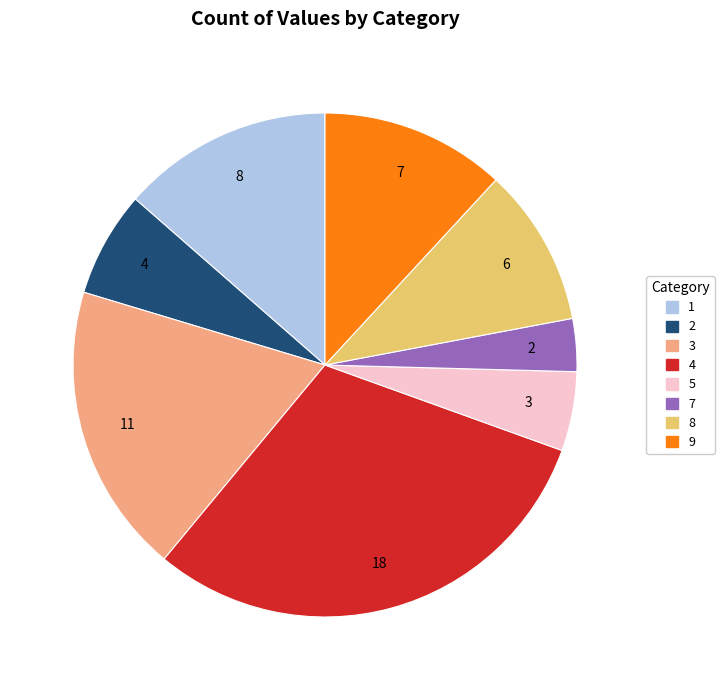

Is there any slice that represents more than half of the pie?

No